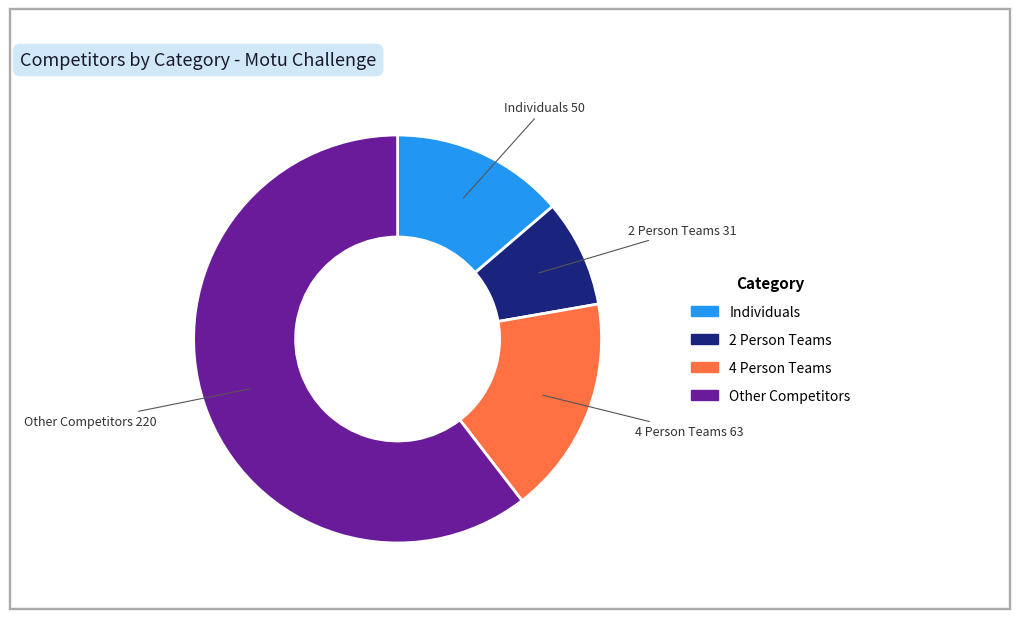

Which slice is the largest?

Other Competitors